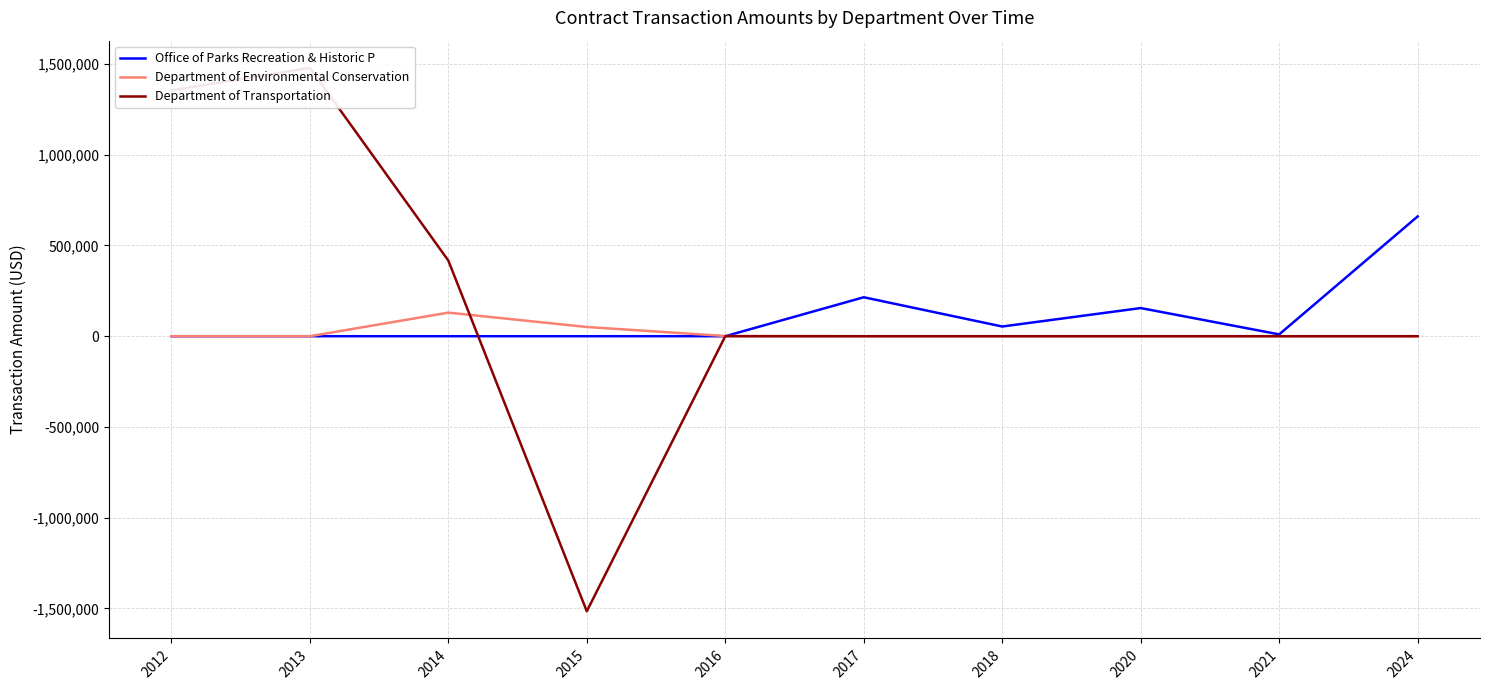

True or false: Office of Parks Recreation & Historic P has a value of 272587.9 at 2020.

False